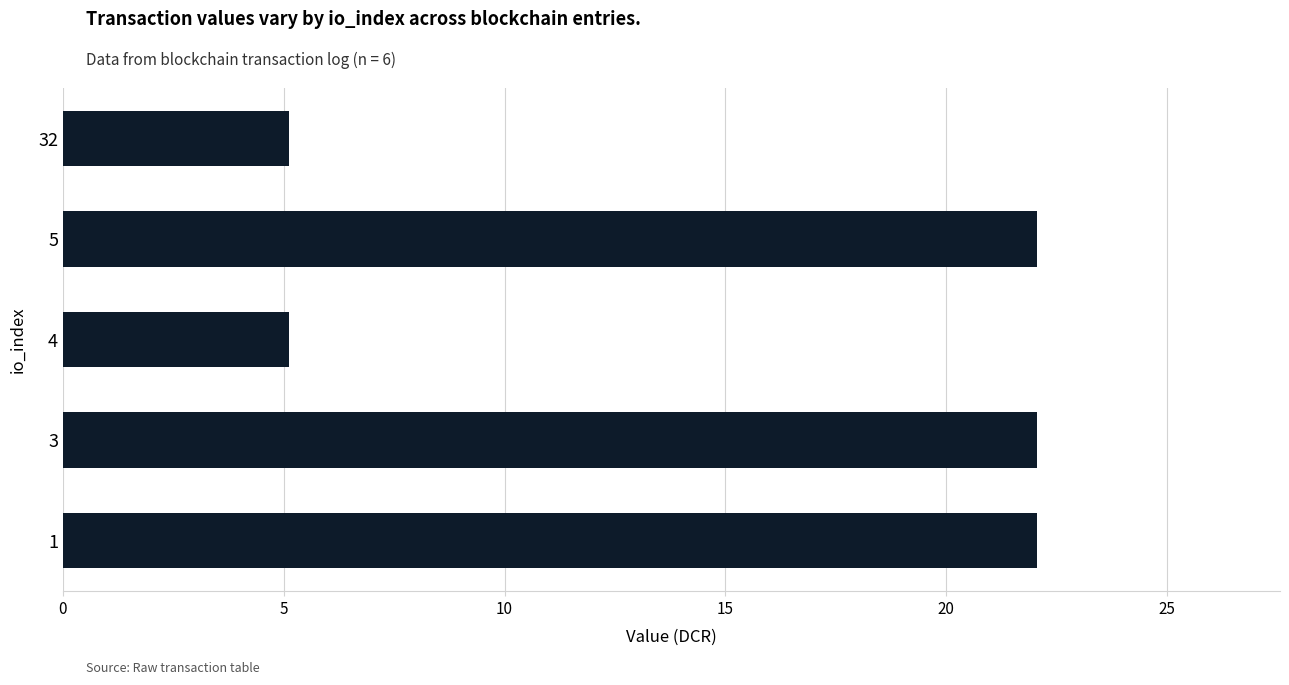

What is the difference between the maximum and minimum values?

16.9